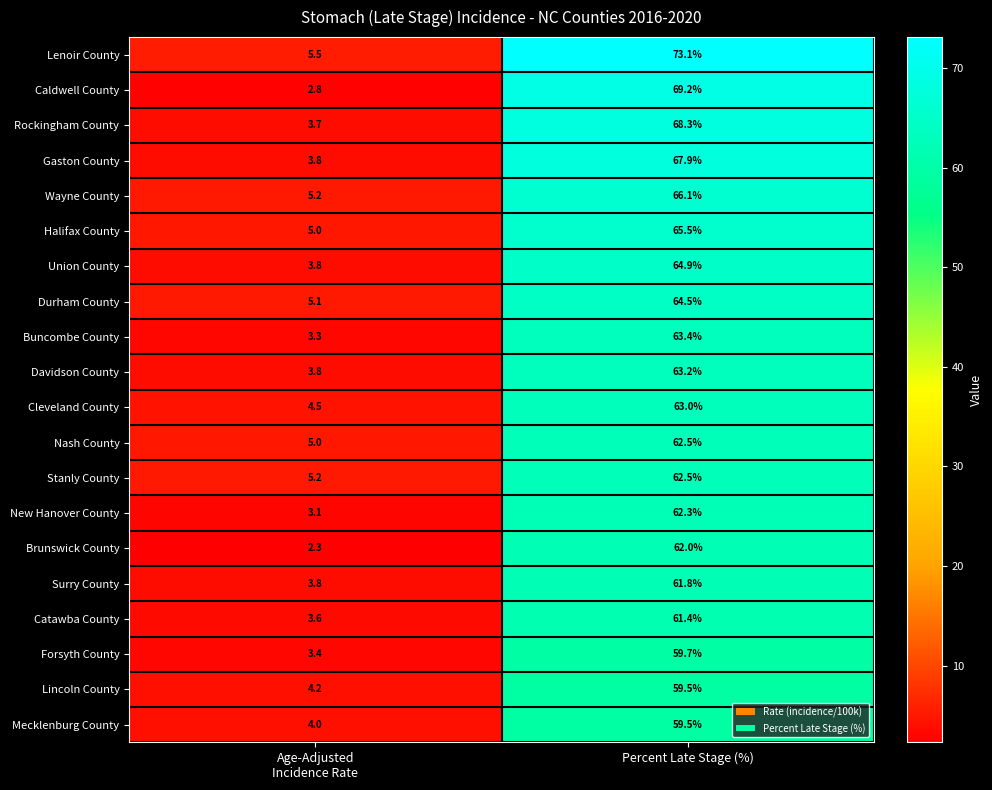

Which series has the largest range (max minus min)?

Lenoir County